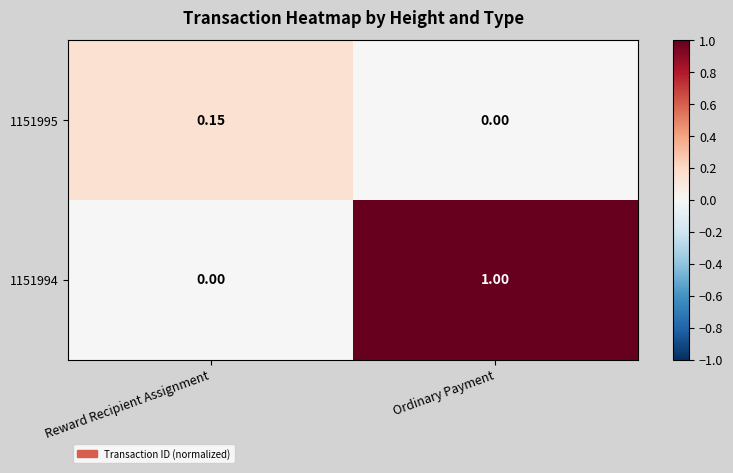

What is the spread (max minus min) of values at Ordinary Payment?

1.0